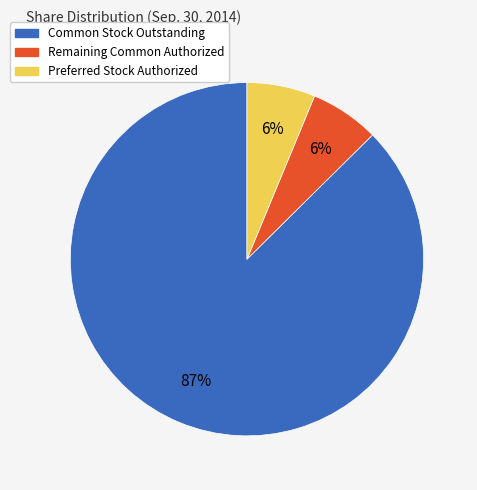

To the nearest percent, what is the average slice percentage?

33%